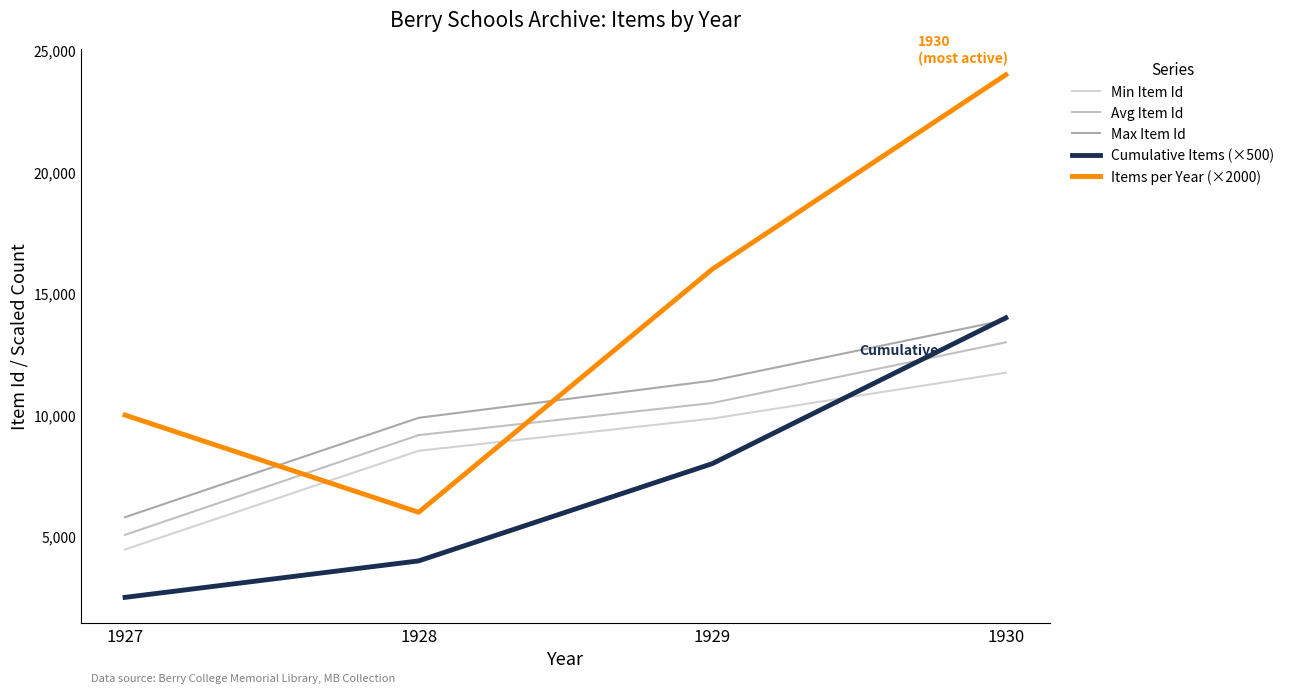

The value of Min Item Id at 1929 is 9855.0. True or false?

True